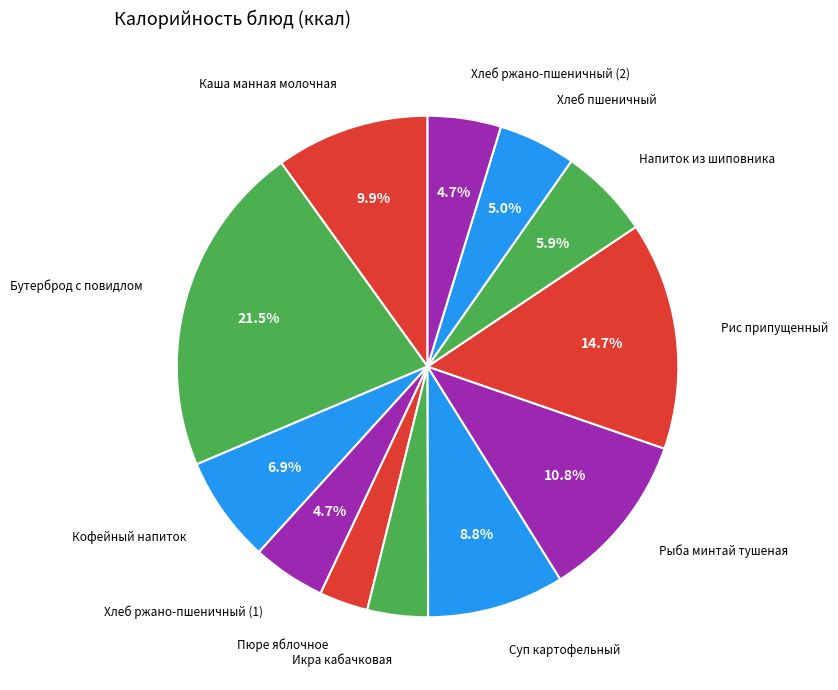

Does any single category account for the majority?

No